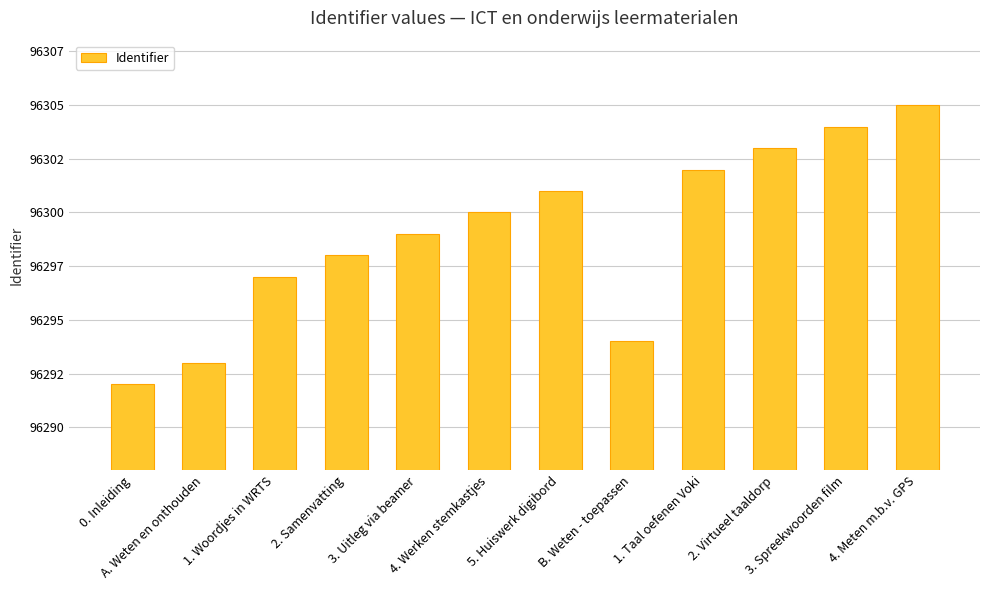

Does the chart contain any negative values?

No